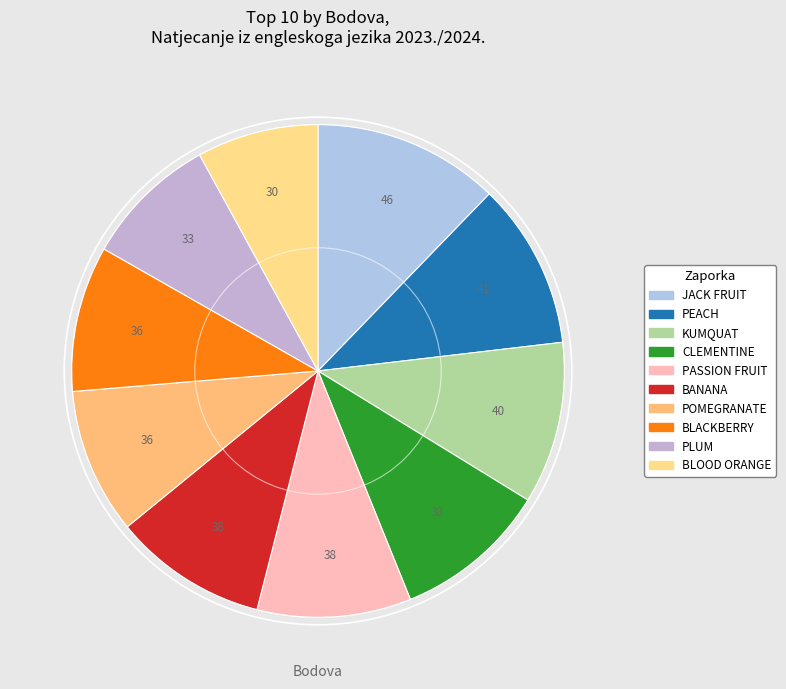

Count the number of slices in the pie.

10